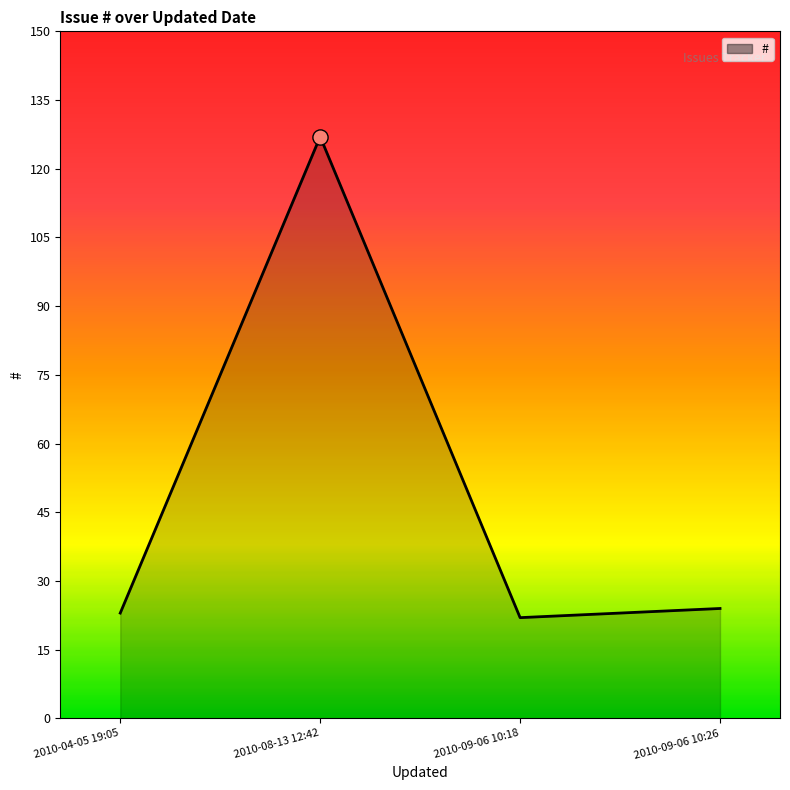

Between 2010-04-05 19:05 and 2010-08-13 12:42, which is larger?

2010-08-13 12:42